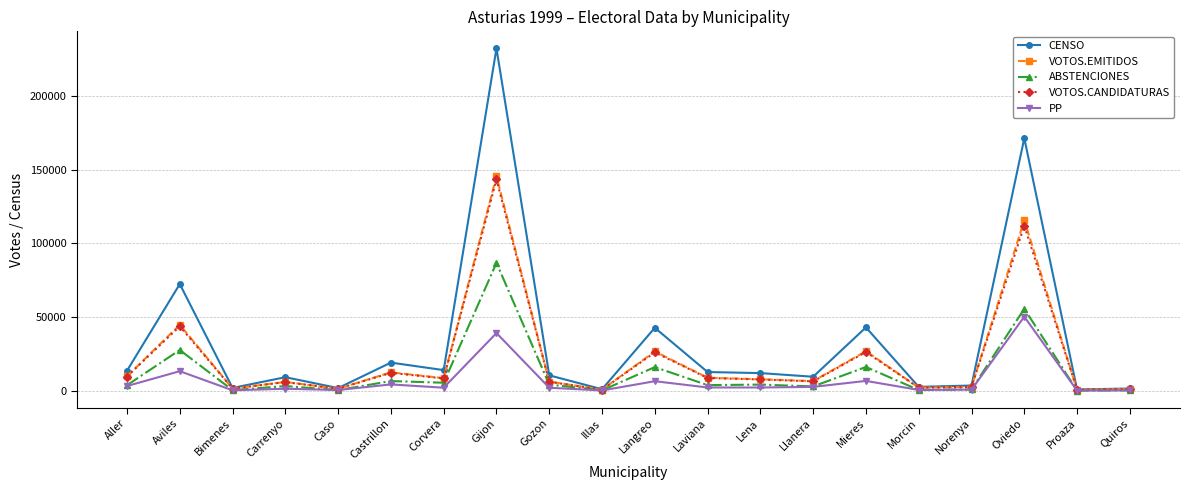

Read the ABSTENCIONES value at Gijon.

86803